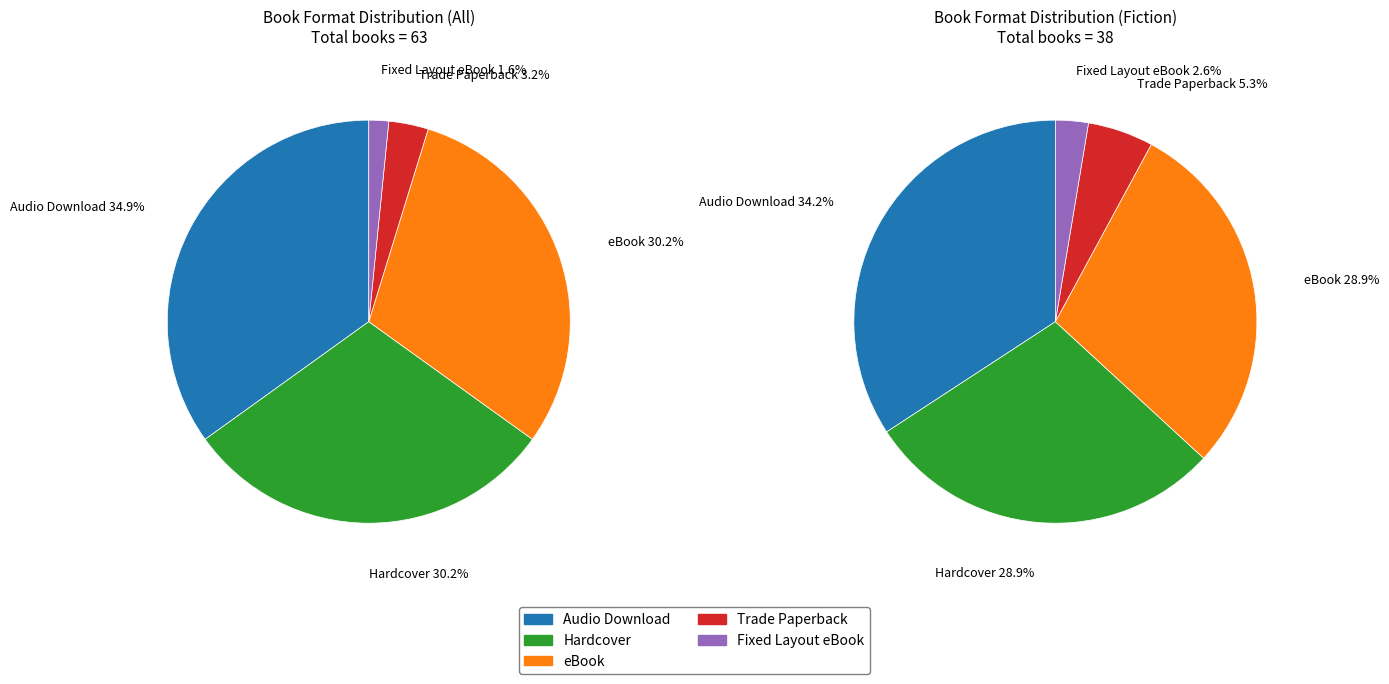

Approximately how many times larger is the value at eBook compared to Trade Paperback?

9.5